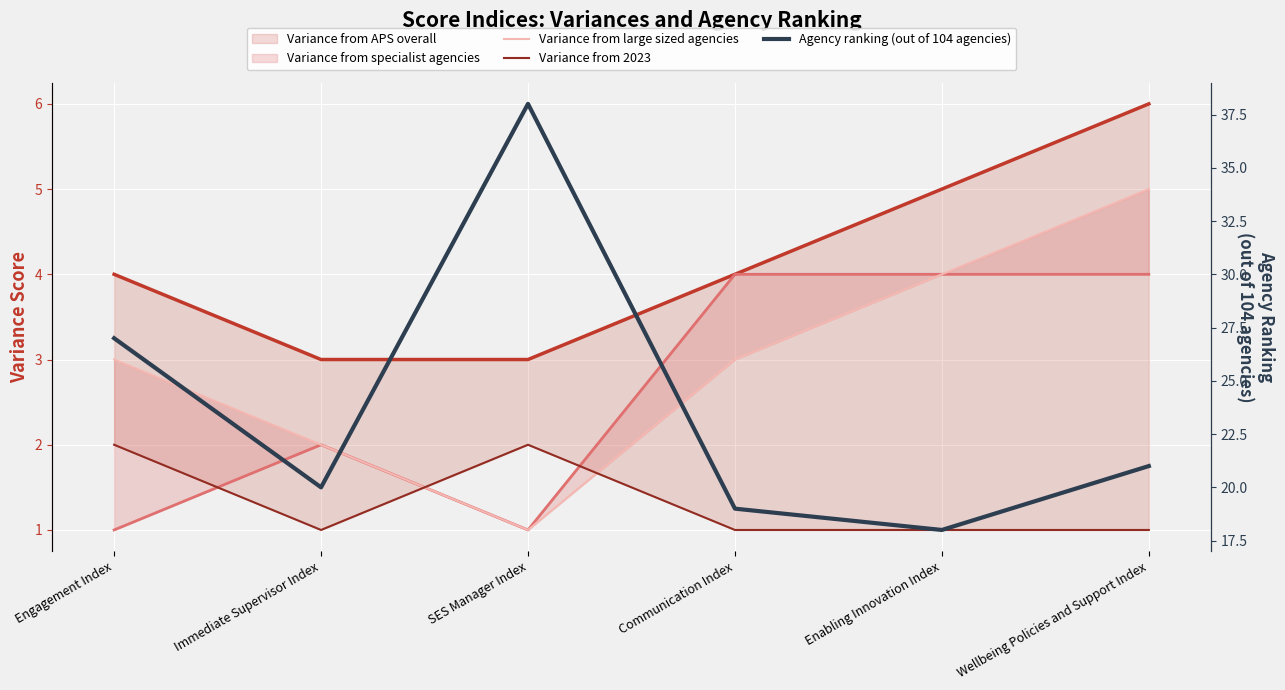

What is the greatest value displayed?

38